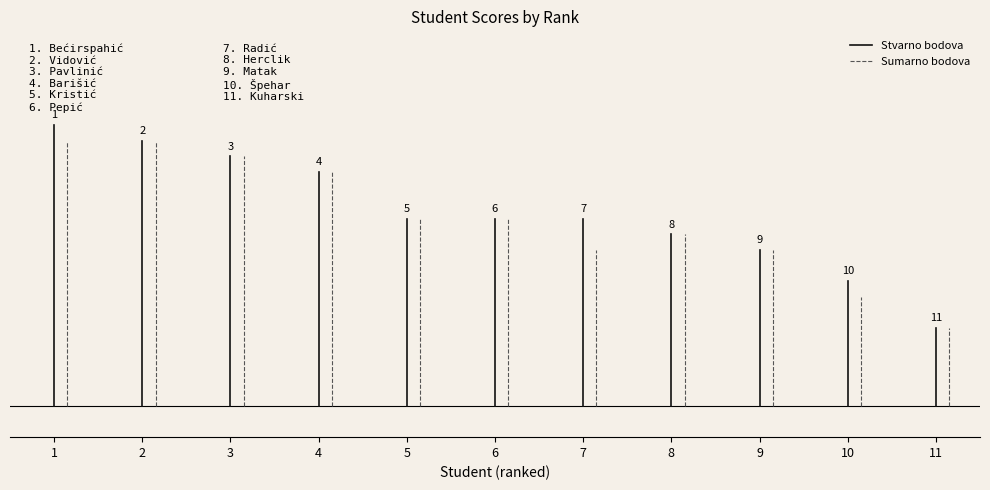

Where is Stvarno bodova nearest to the value 64?

1